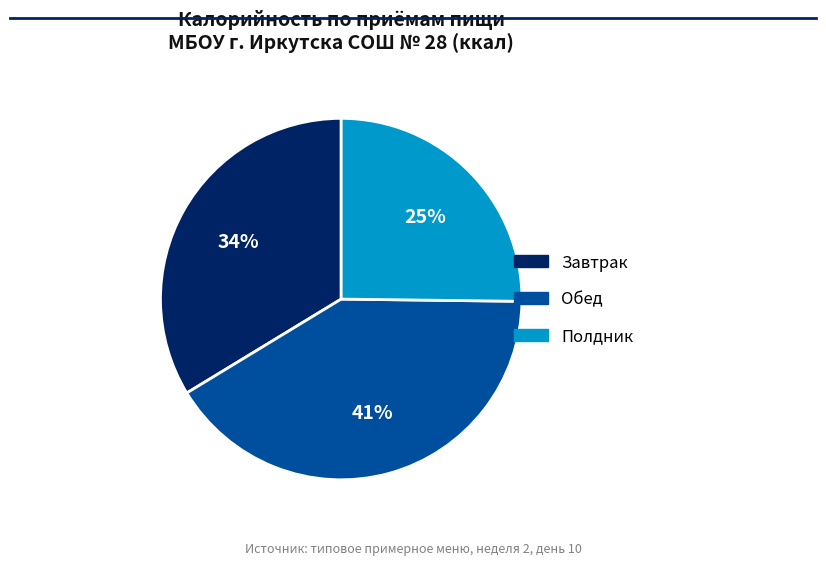

Count the number of slices in the pie.

3